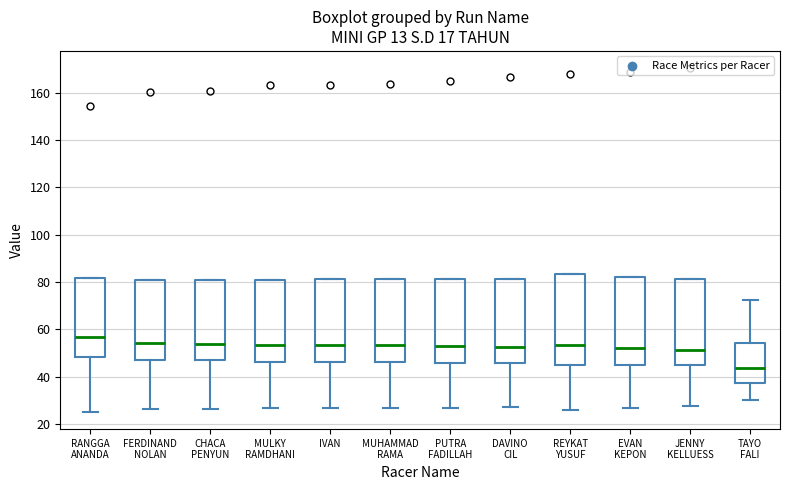

Where is the upper edge of the box for MULKY RAMDHANI on the y-axis? The values are not printed on the chart, so give them approximately, as read against the axis.

82